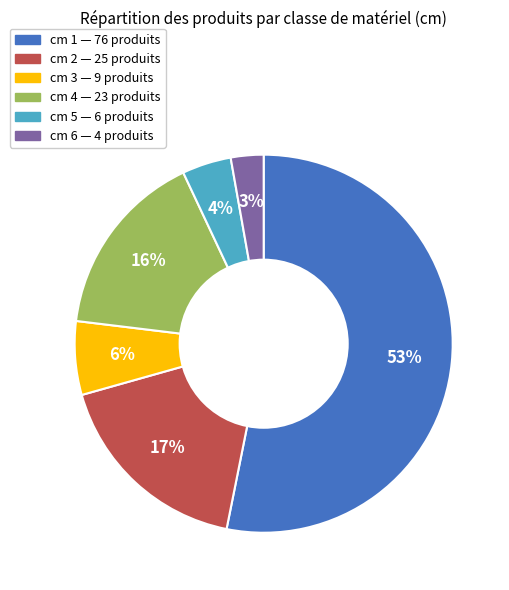

How many segments does this pie chart have?

6